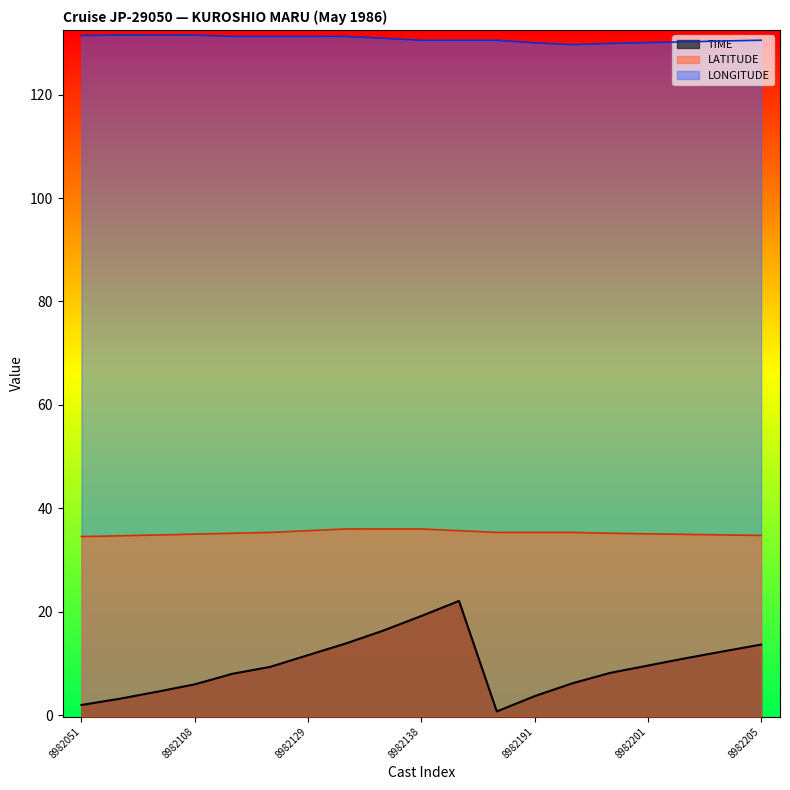

What is the value of the LONGITUDE point at the 9th from the left?

130.9